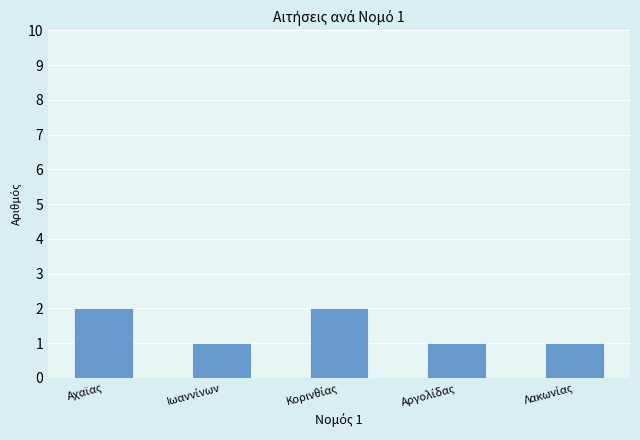

What is the sum of all values?

7